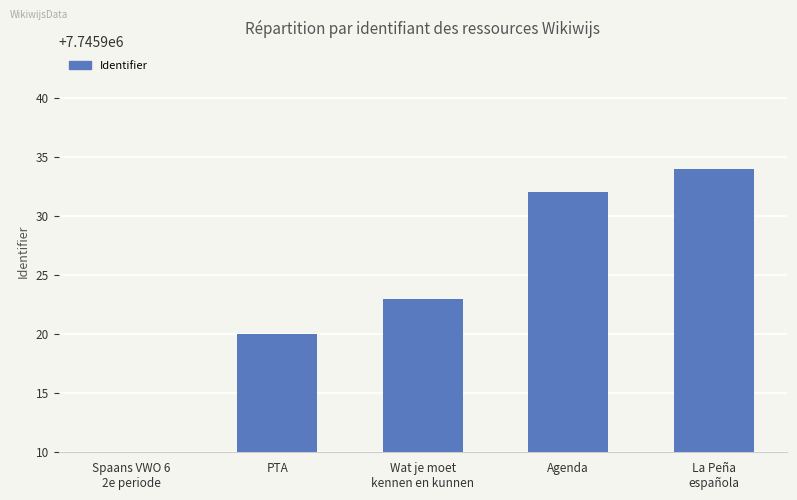

Is it true that the value at Spaans VWO 6
2e periode is -3450222?

False